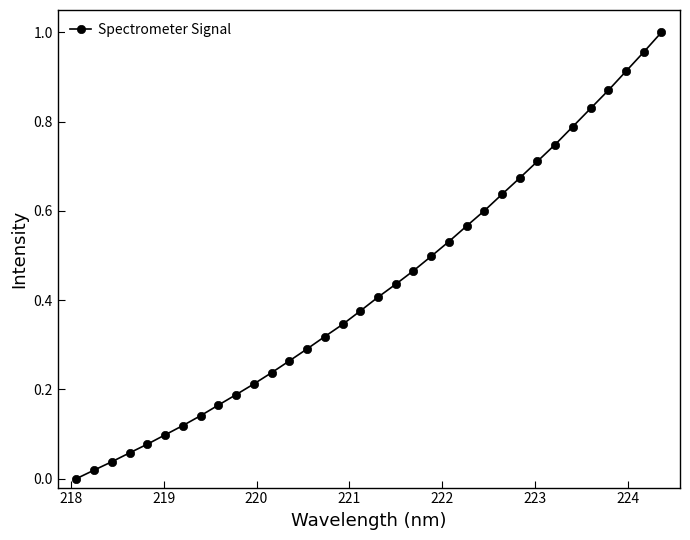

What is the sum of all values?

14.6